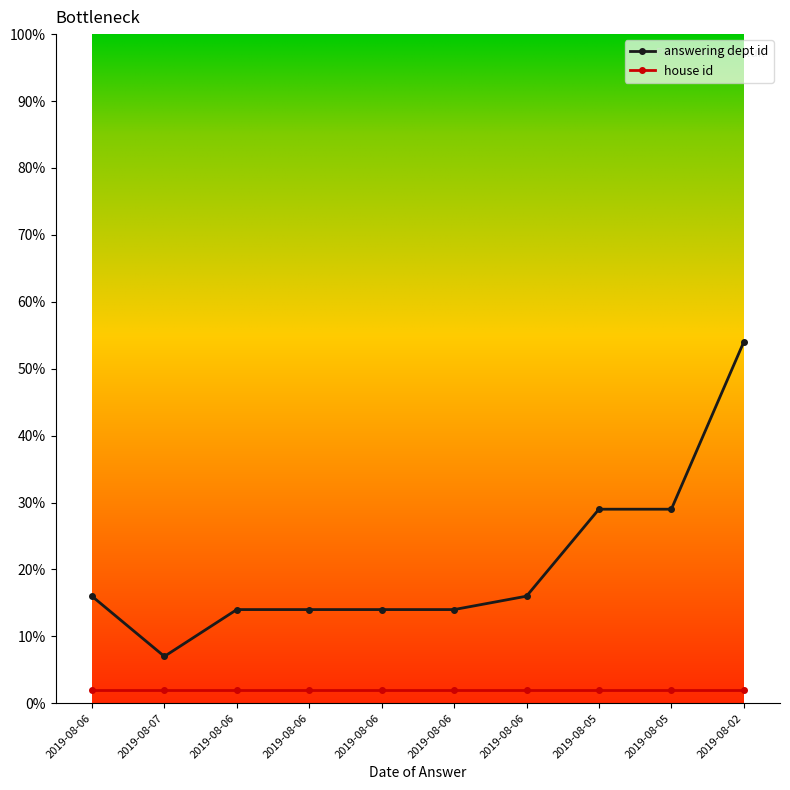

At which category is the sum across all series the highest?

2019-08-02